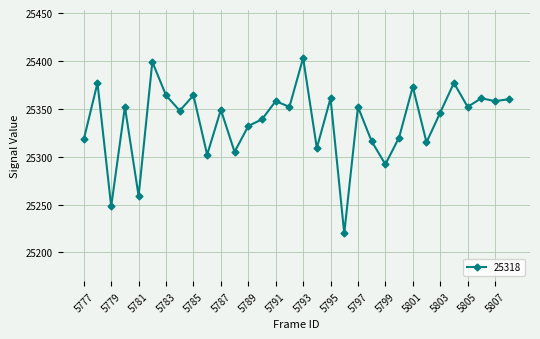

What is the sum of all values?

810781